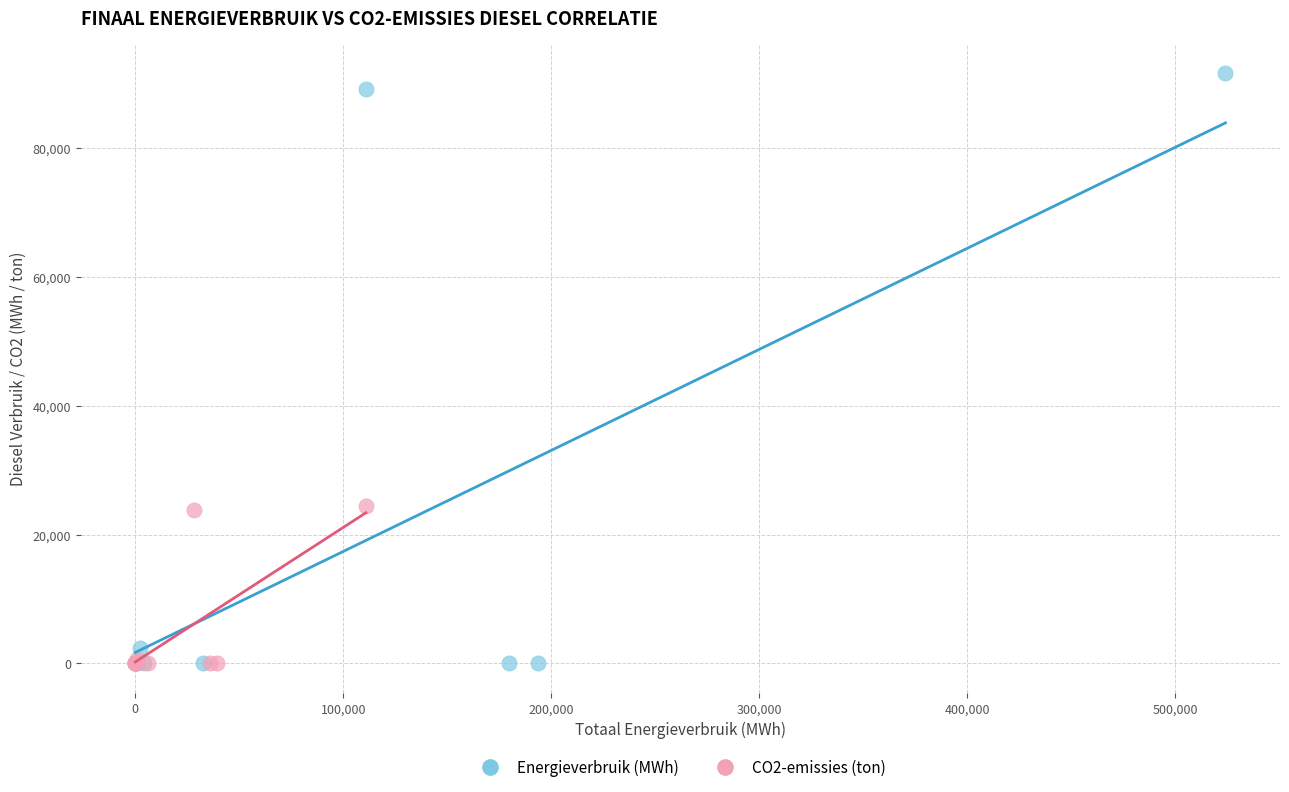

Which series reaches the maximum Y coordinate?

Energieverbruik (MWh)